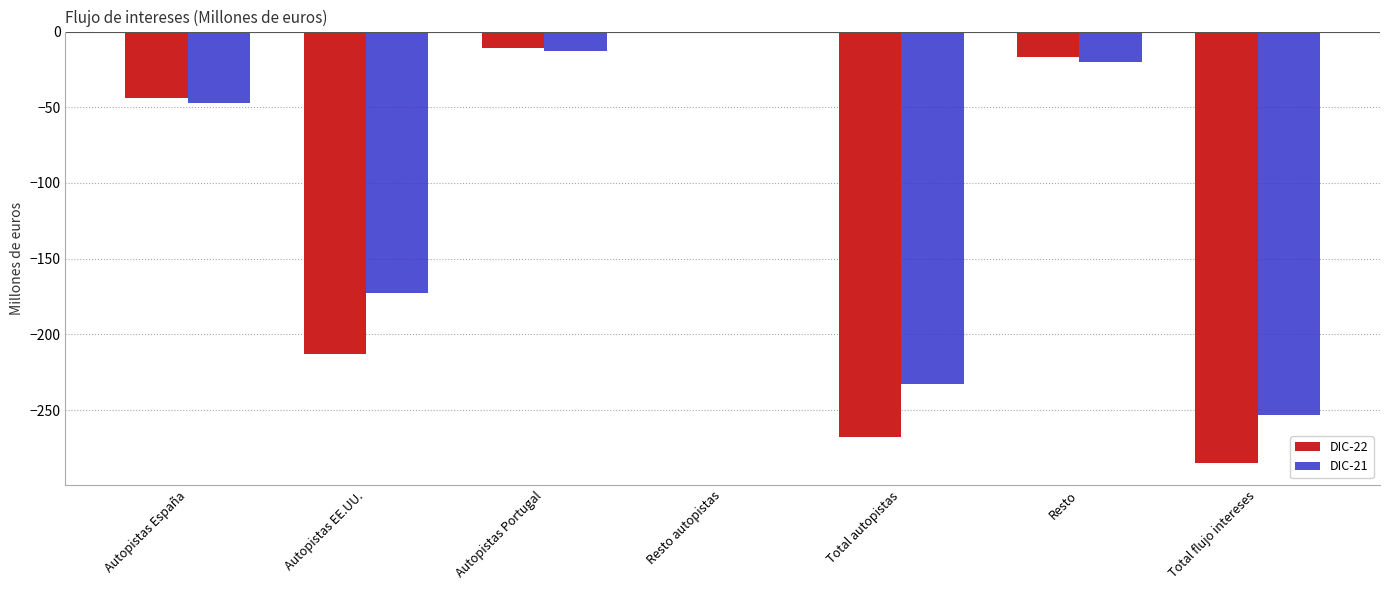

At which category does the chart reach its peak across all series?

Resto autopistas